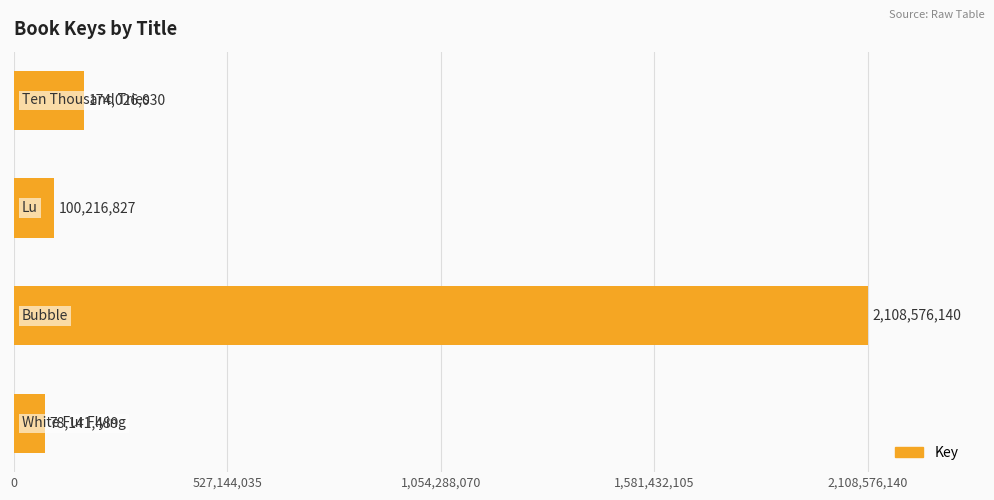

What is the value of the 2nd bar from the top?

100216827